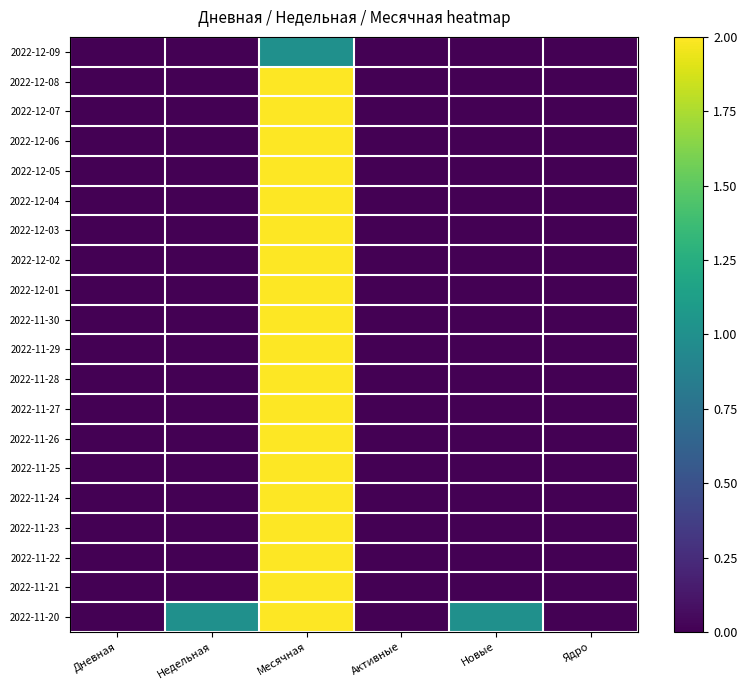

Reading left to right, transcribe all the data shown in this chart.

2022-12-09: Дневная=0	Недельная=0	Месячная=1	Активные=0	Новые=0	Ядро=0
2022-12-08: Дневная=0	Недельная=0	Месячная=2	Активные=0	Новые=0	Ядро=0
2022-12-07: Дневная=0	Недельная=0	Месячная=2	Активные=0	Новые=0	Ядро=0
2022-12-06: Дневная=0	Недельная=0	Месячная=2	Активные=0	Новые=0	Ядро=0
2022-12-05: Дневная=0	Недельная=0	Месячная=2	Активные=0	Новые=0	Ядро=0
2022-12-04: Дневная=0	Недельная=0	Месячная=2	Активные=0	Новые=0	Ядро=0
2022-12-03: Дневная=0	Недельная=0	Месячная=2	Активные=0	Новые=0	Ядро=0
2022-12-02: Дневная=0	Недельная=0	Месячная=2	Активные=0	Новые=0	Ядро=0
2022-12-01: Дневная=0	Недельная=0	Месячная=2	Активные=0	Новые=0	Ядро=0
2022-11-30: Дневная=0	Недельная=0	Месячная=2	Активные=0	Новые=0	Ядро=0
2022-11-29: Дневная=0	Недельная=0	Месячная=2	Активные=0	Новые=0	Ядро=0
2022-11-28: Дневная=0	Недельная=0	Месячная=2	Активные=0	Новые=0	Ядро=0
2022-11-27: Дневная=0	Недельная=0	Месячная=2	Активные=0	Новые=0	Ядро=0
2022-11-26: Дневная=0	Недельная=0	Месячная=2	Активные=0	Новые=0	Ядро=0
2022-11-25: Дневная=0	Недельная=0	Месячная=2	Активные=0	Новые=0	Ядро=0
2022-11-24: Дневная=0	Недельная=0	Месячная=2	Активные=0	Новые=0	Ядро=0
2022-11-23: Дневная=0	Недельная=0	Месячная=2	Активные=0	Новые=0	Ядро=0
2022-11-22: Дневная=0	Недельная=0	Месячная=2	Активные=0	Новые=0	Ядро=0
2022-11-21: Дневная=0	Недельная=0	Месячная=2	Активные=0	Новые=0	Ядро=0
2022-11-20: Дневная=0	Недельная=1	Месячная=2	Активные=0	Новые=1	Ядро=0